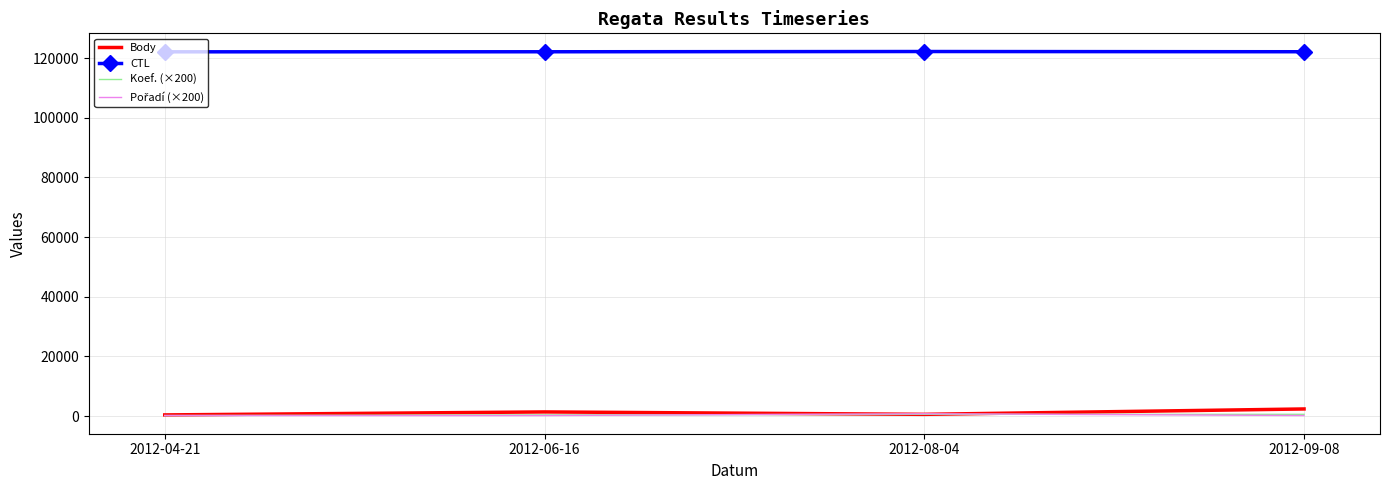

What is the difference between the maximum and second lowest values in the CTL series?

84